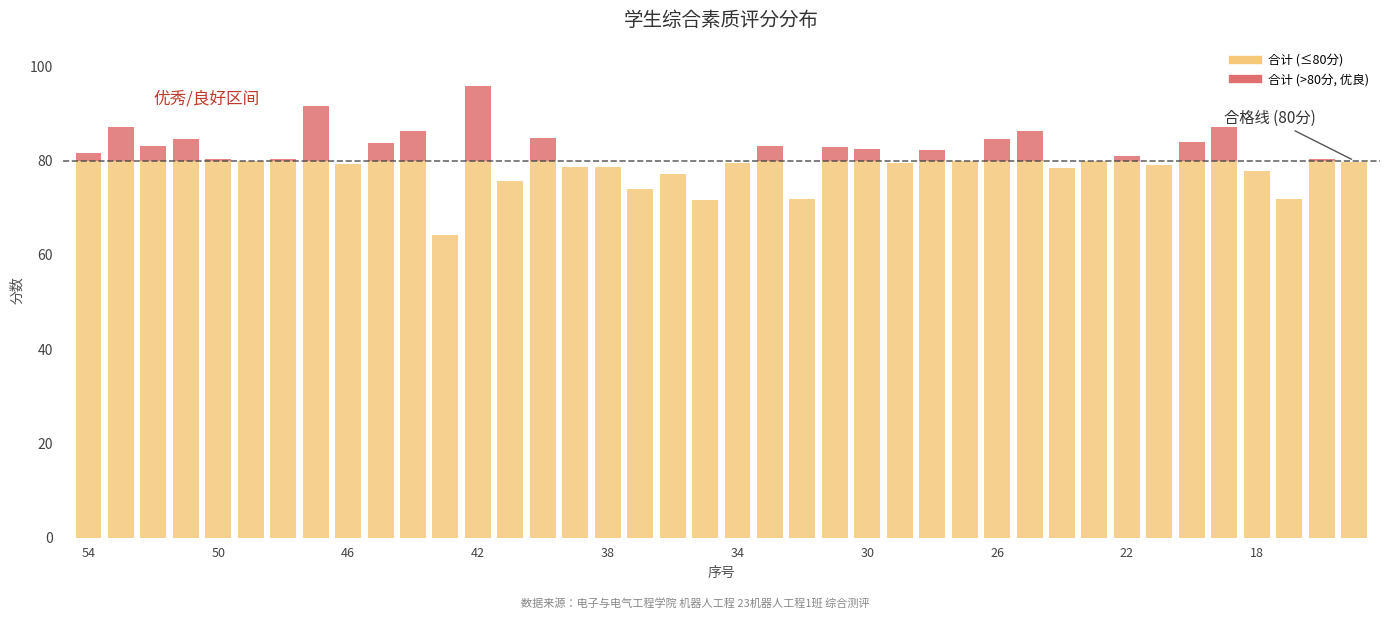

What is the maximum value shown in the chart?

95.7